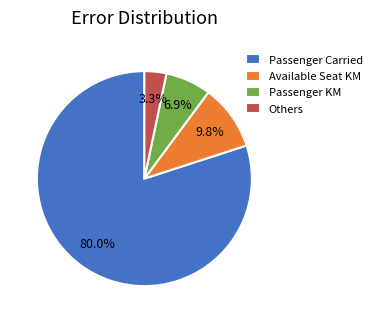

Which slice is the smallest?

Others